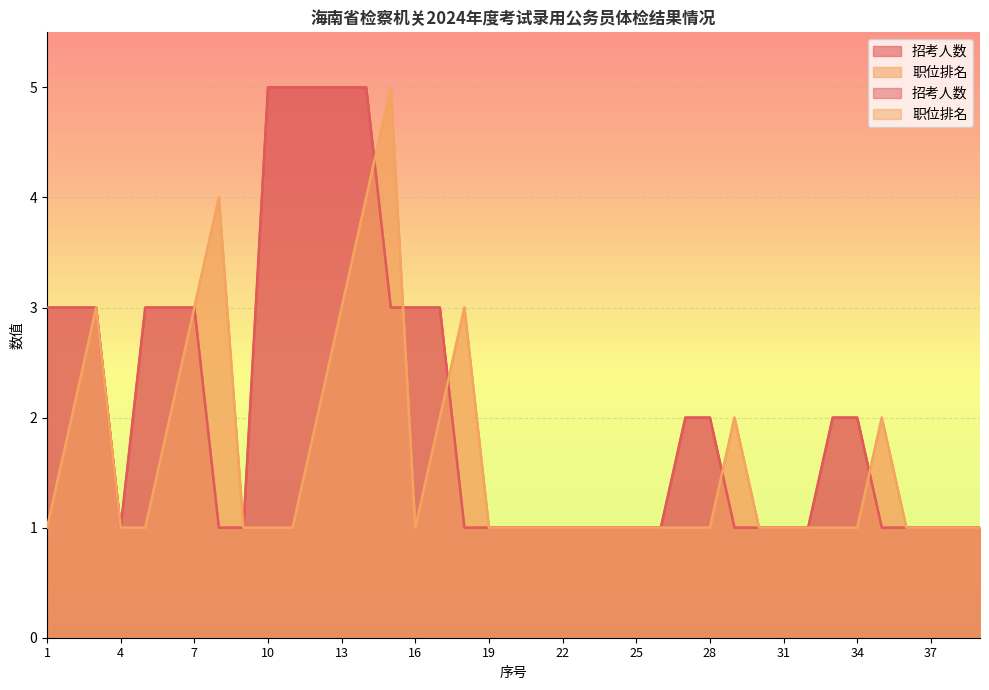

At which label does 职位排名 reach its minimum?

1